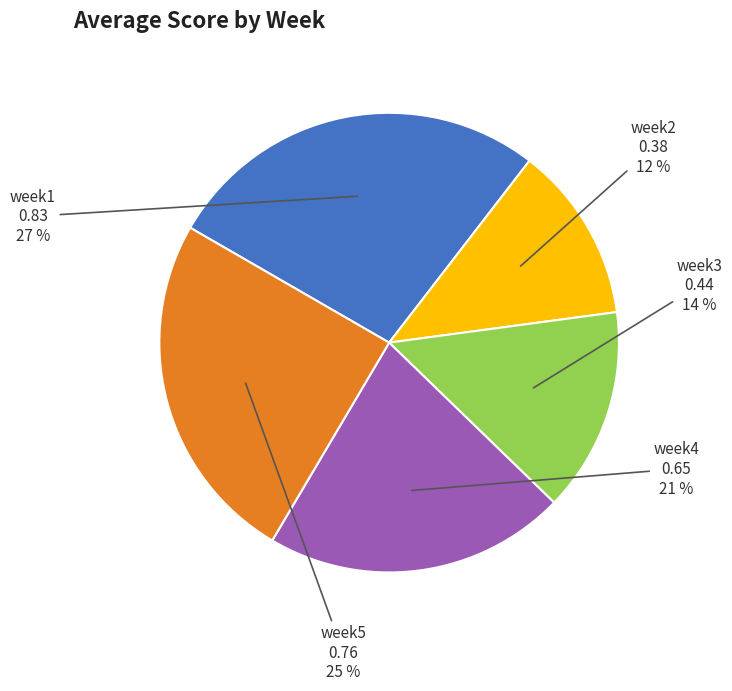

What is the largest slice in the pie chart?

week1